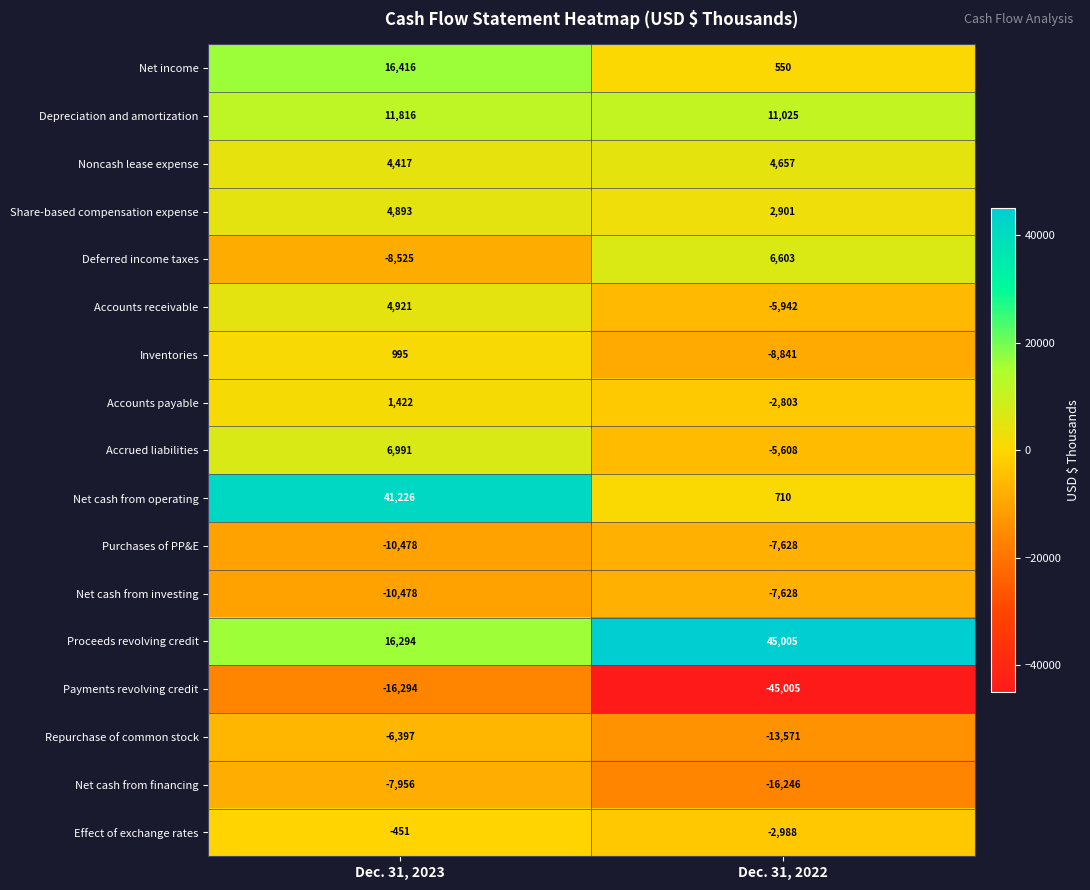

How many distinct data groups are displayed?

17